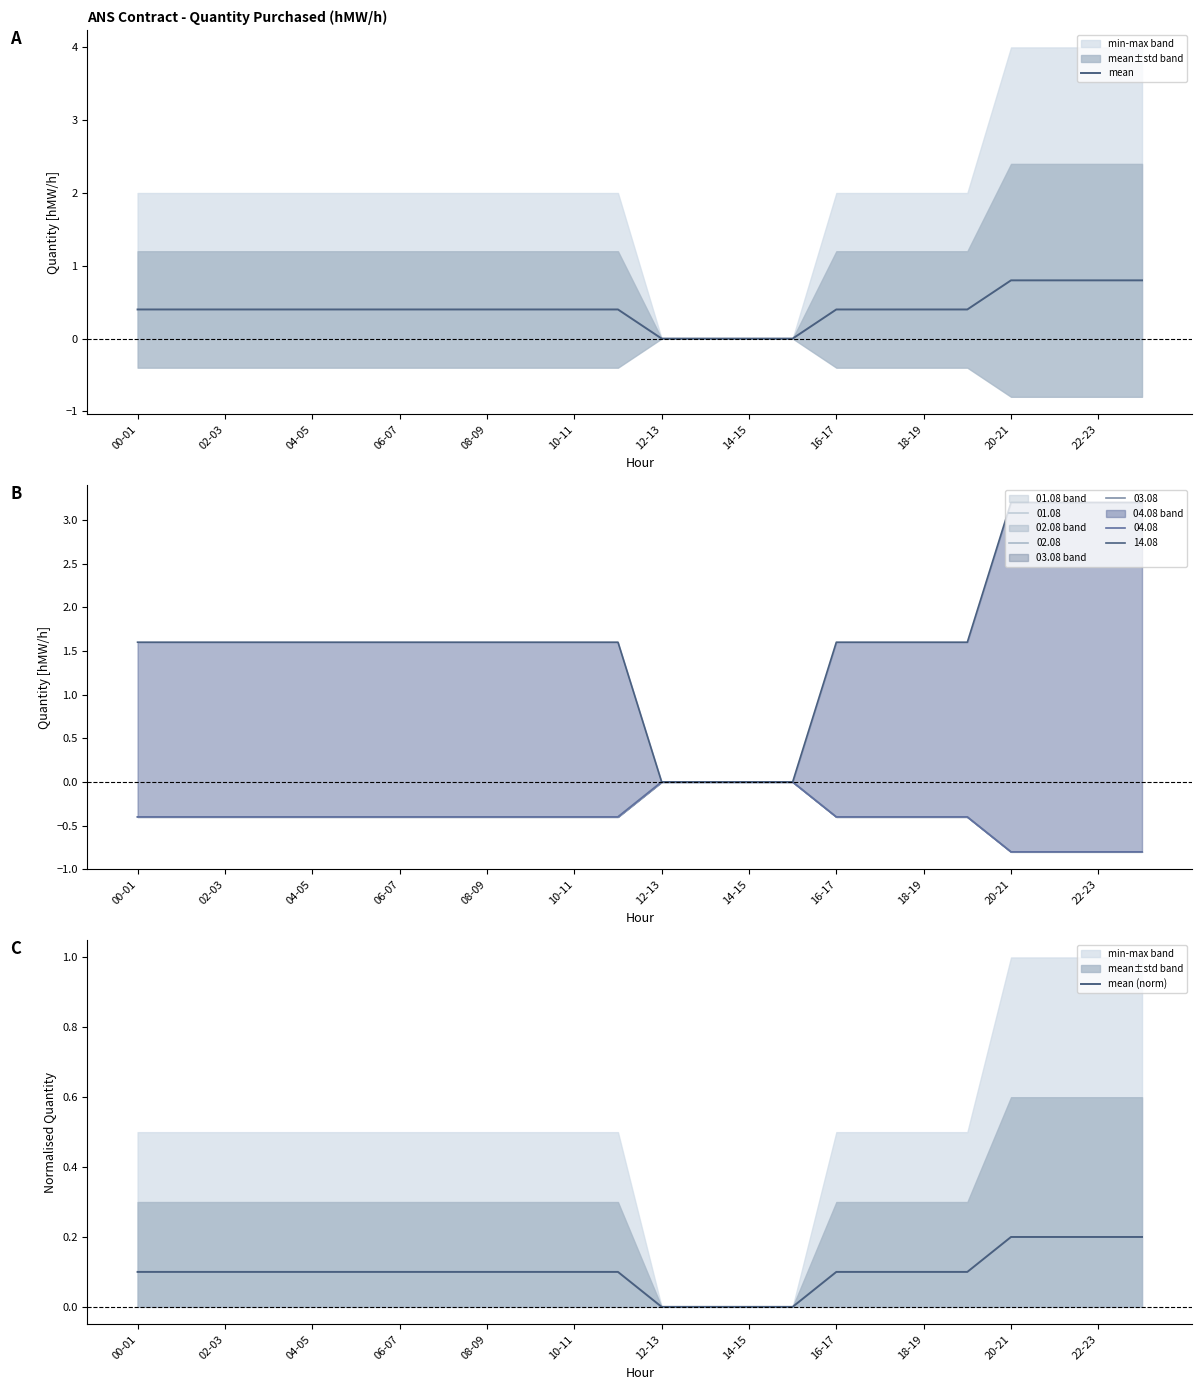

True or false: mean (norm) and mean cross at least once.

False